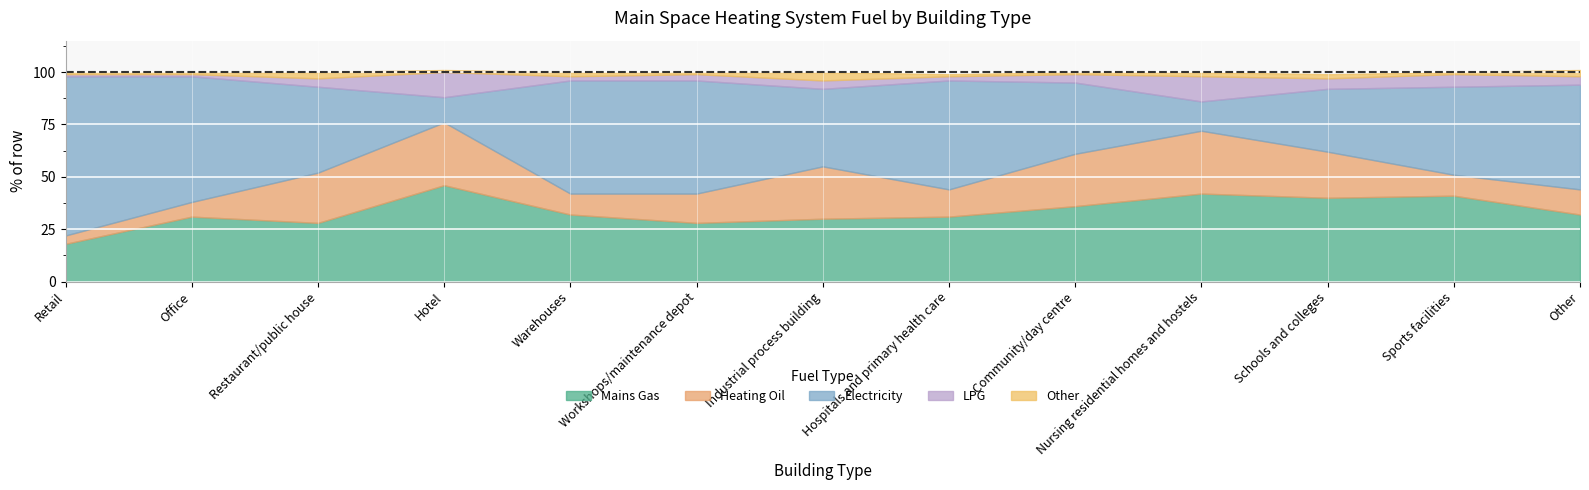

Reading right to left, extract all data points from this chart.

Mains Gas: 32	41	40	42	36	31	30	28	32	46	28	31	18
Heating Oil: 12	10	22	30	25	13	25	14	10	30	24	7	4
Electricity: 50	42	30	14	34	52	37	54	54	12	41	60	76
LPG: 4	6	5	12	4	2	4	3	2	12	4	1	1
Other: 3	1	2	2	1	1	4	1	2	1	3	1	1